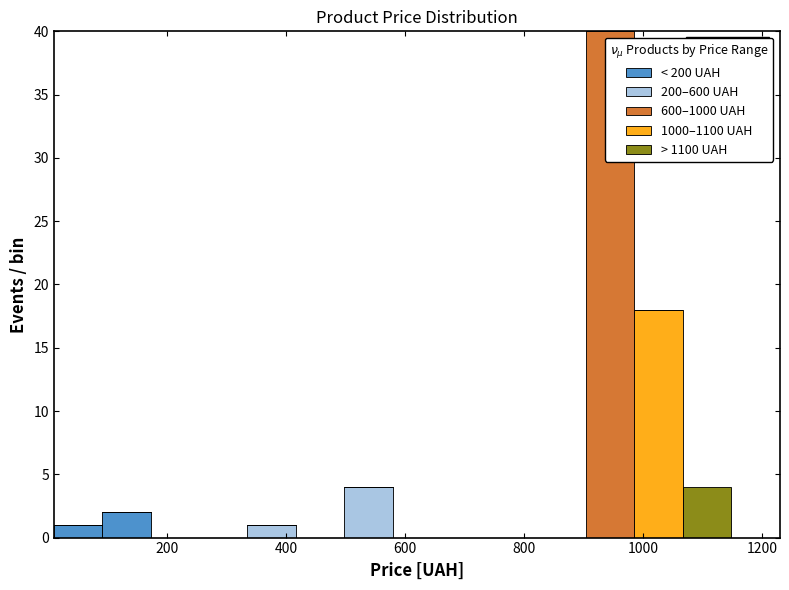

Which range on the x-axis has the tallest stacked bar (by total height)?

900 to 980